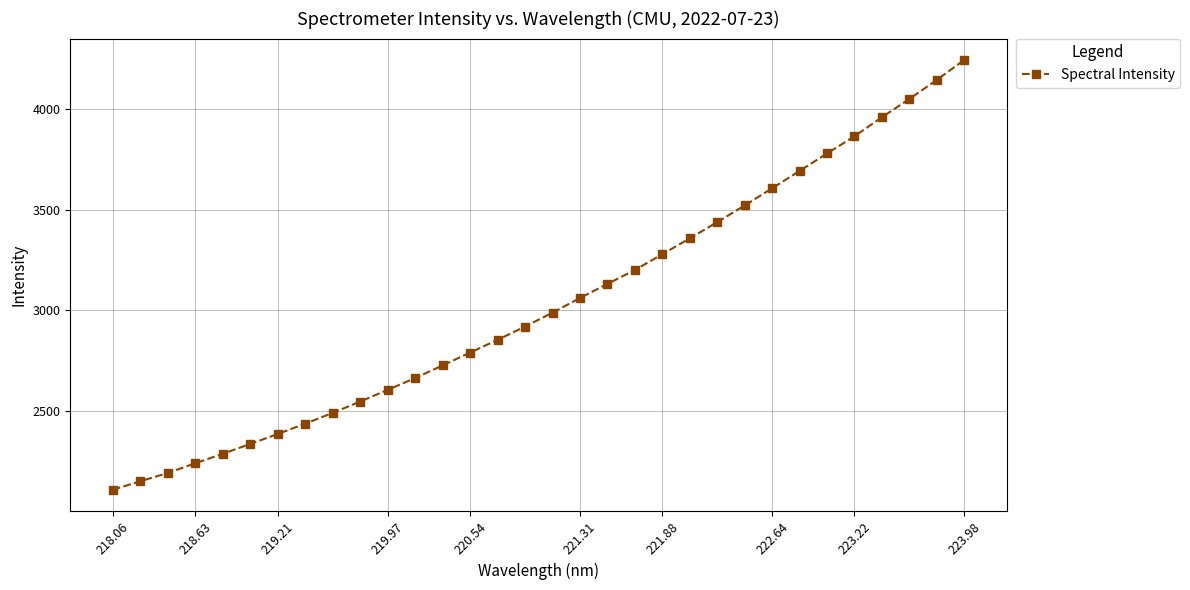

What is the difference between the maximum and minimum values?

2137.9